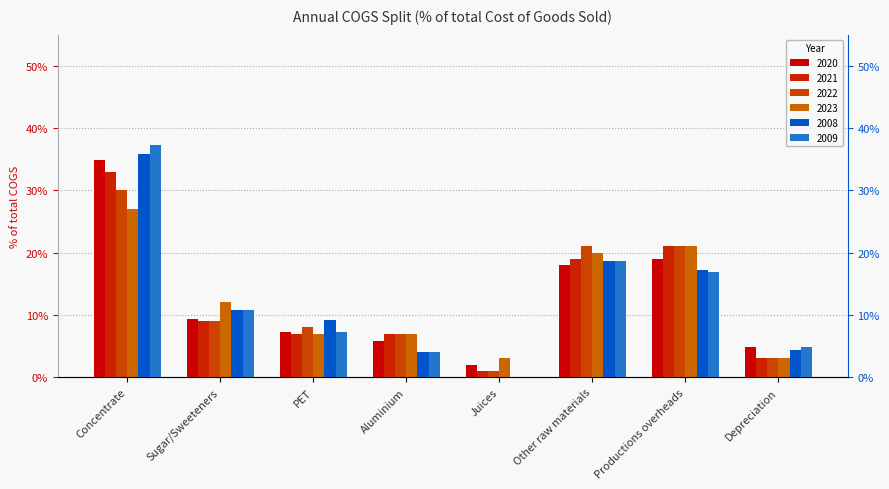

Count the number of data series in this chart.

6